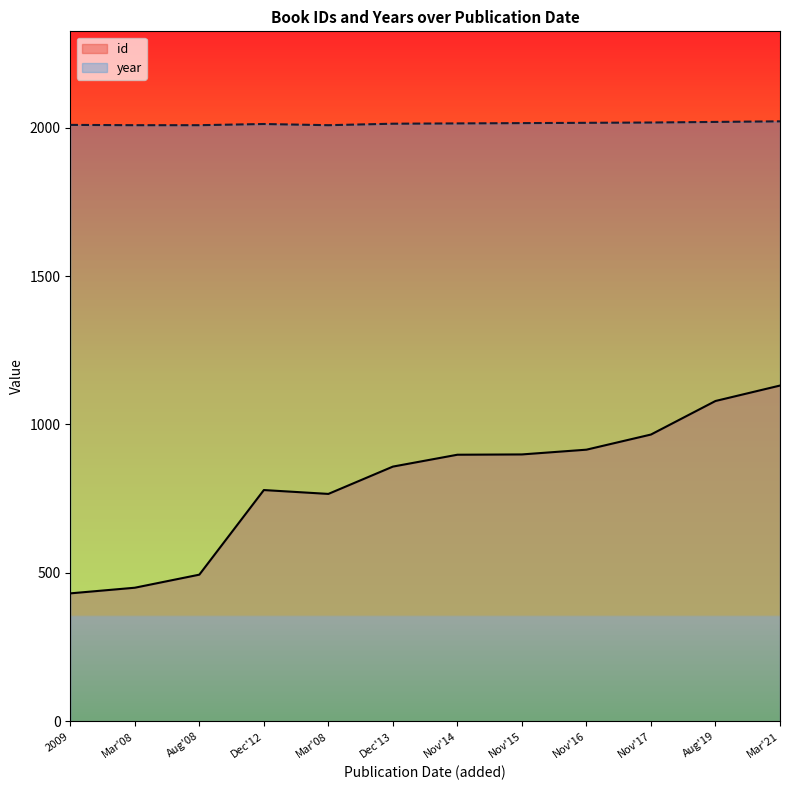

True or false: year and id cross at least once.

False